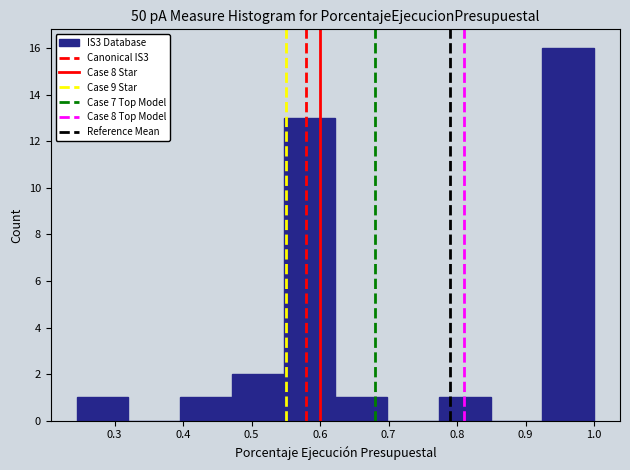

Over which range of the x-axis is the bar tallest?

0.92 to 1.00